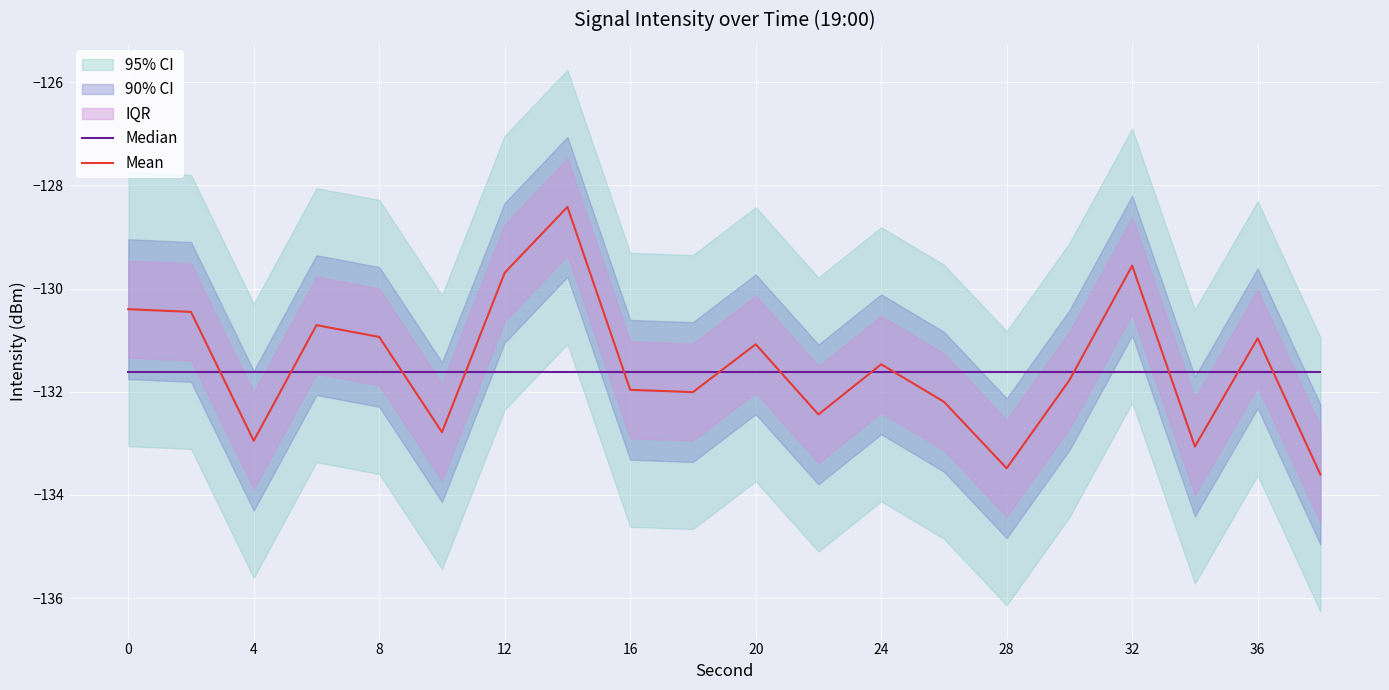

What is the value of the Median point at the 3rd from the left?

-131.6